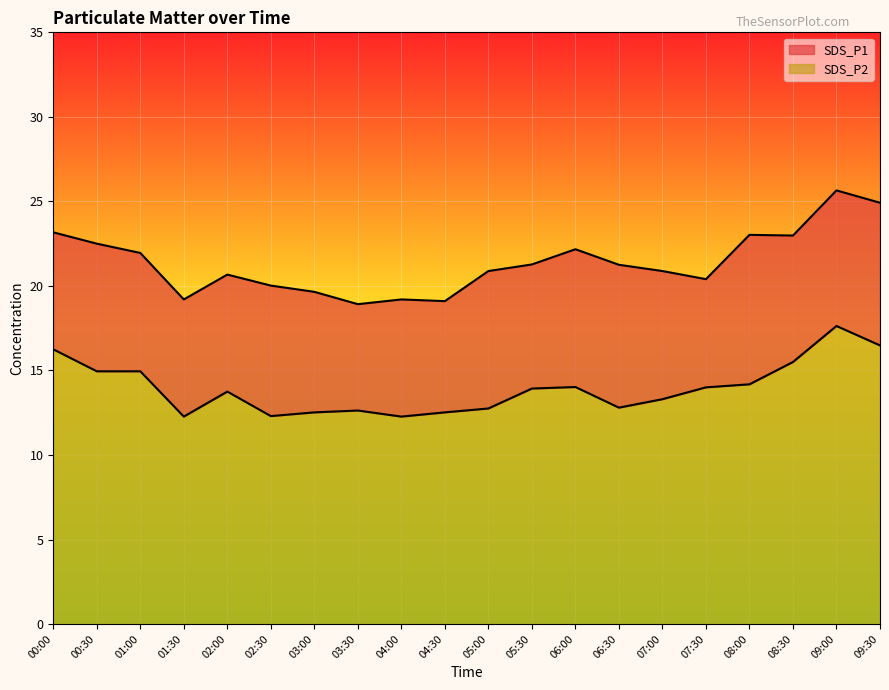

What is the difference between the SDS_P2 values at 00:30 and 00:00?

1.3